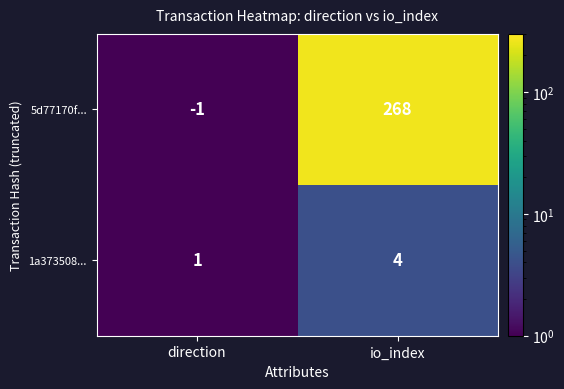

What is the difference between the 5d77170f... values at io_index and direction?

269